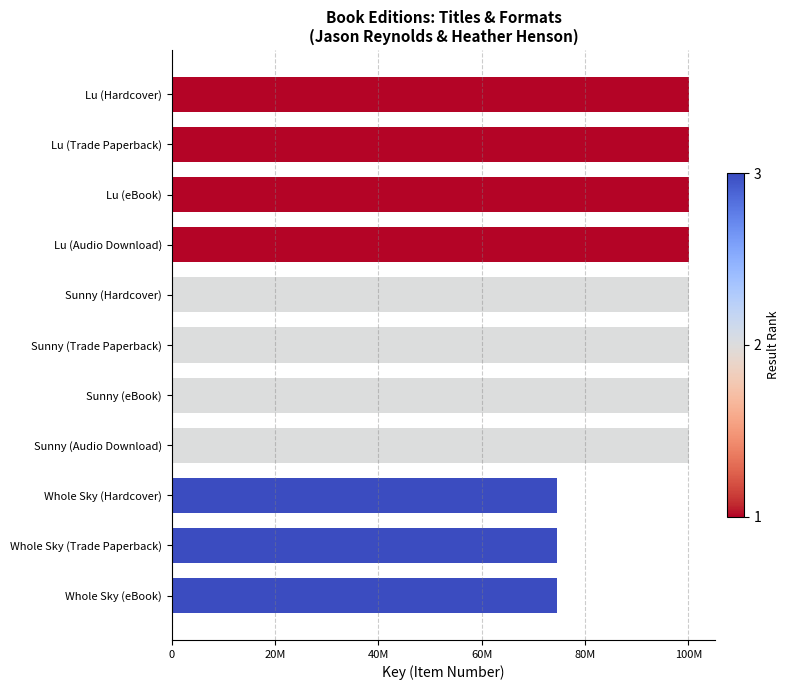

Are the bars horizontal?

Yes